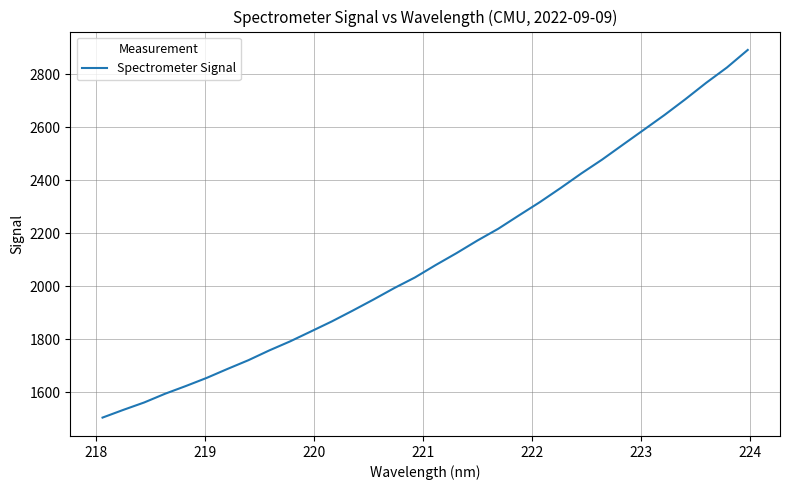

What is the minimum value shown in the chart?

1503.4